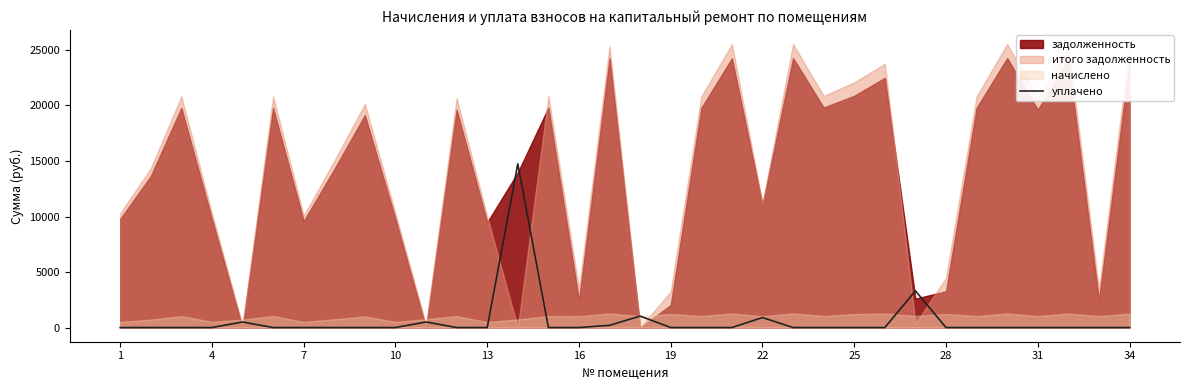

What is the highest value of the уплачено series?

14746.0